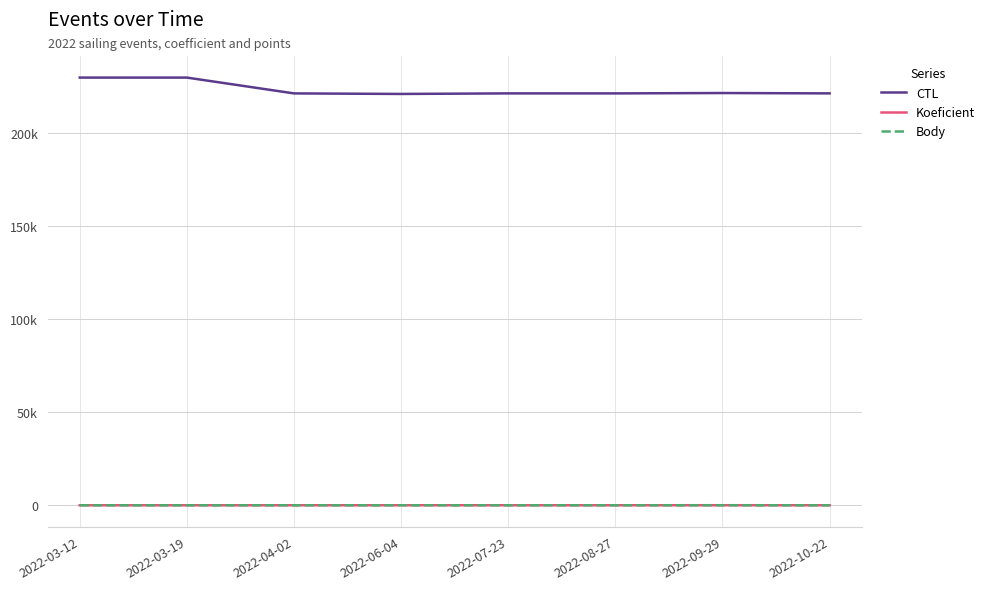

What are all the series names shown in the legend?

CTL, Koeficient, Body